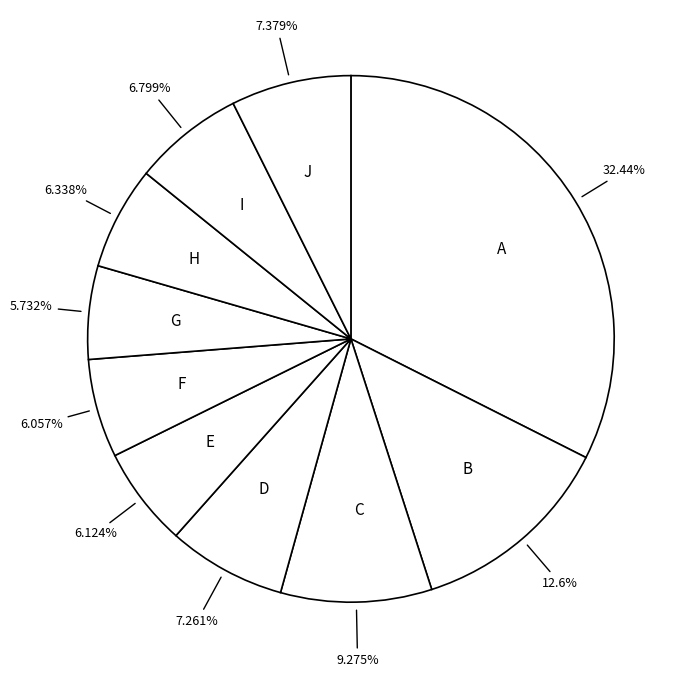

Is there any slice that represents more than half of the pie?

No